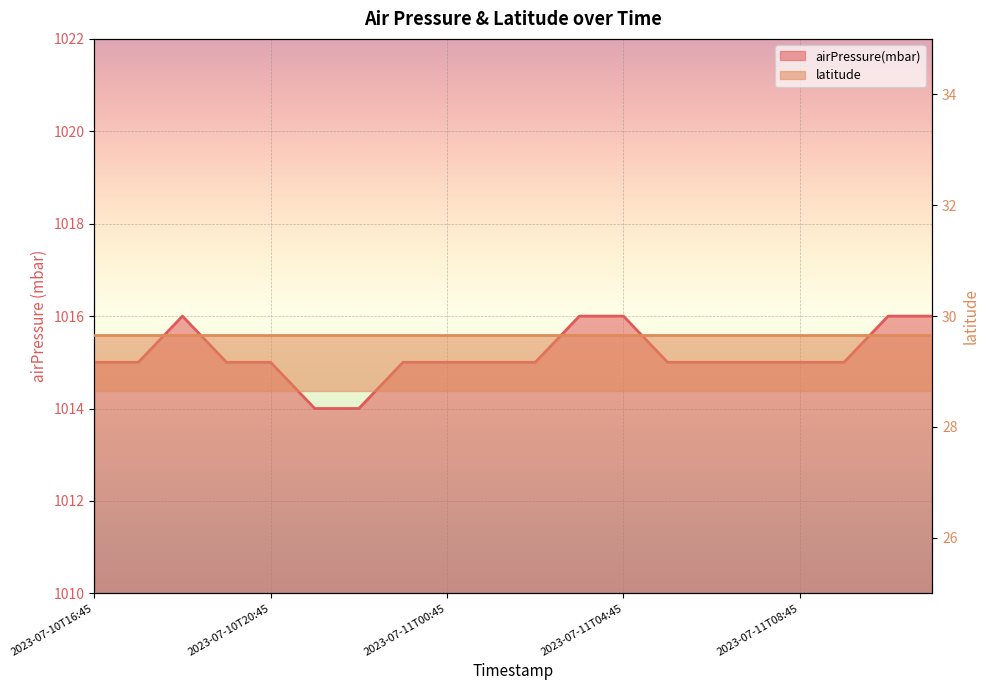

Is it true that the value at 2023-07-10T23:45 is 1015?

True